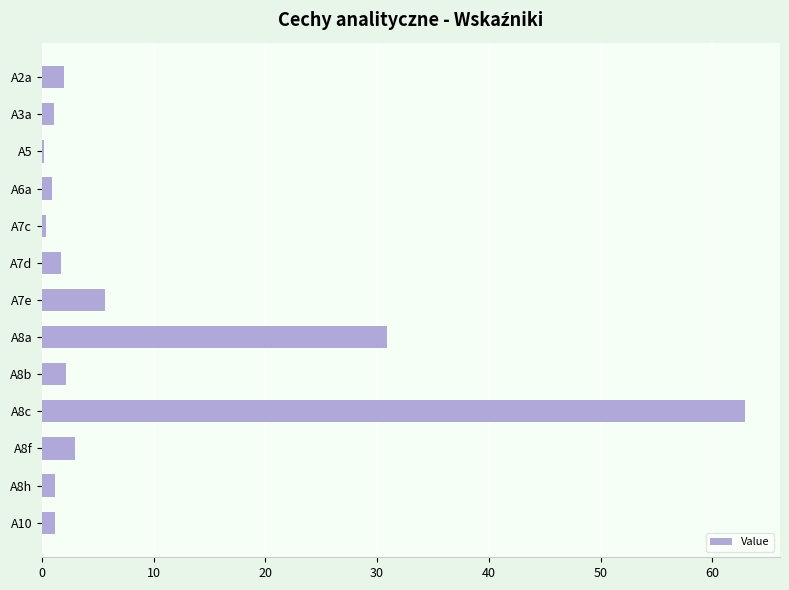

What is the sum of the values at A2a and A7e?

7.7